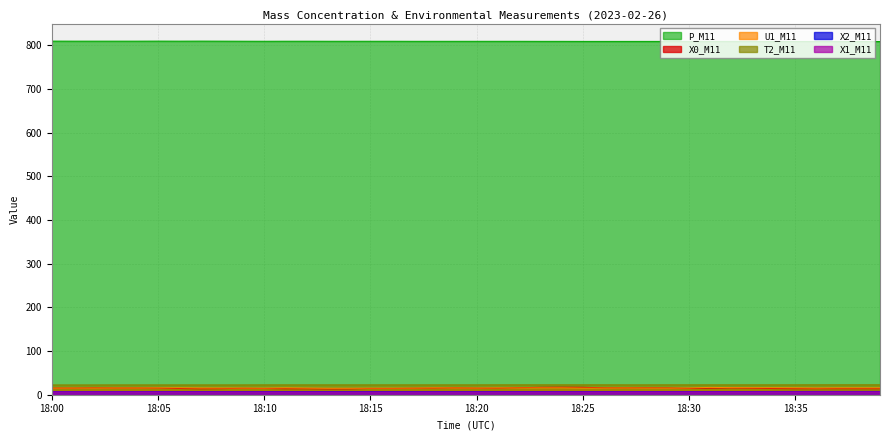

Reading left to right, what are all the values shown in this chart?

X0_M11: 15.3	15.2	15.7	15.3	15.4	15.2	14.2	13.6	13.9	14.8	14.2	13.7	13.6	13.2	13.3	14.3	14.2	14.8	15.2	15.7	15.0	15.0	16.0	17.0	17.3	17.1	15.8	15.7	15.8	15.6	14.5	14.9	15.4	14.8	14.1	13.8	13.8	13.8	13.8	13.8
X2_M11: 7.2	7.2	7.2	7.3	7.3	7.3	7.3	7.3	7.3	7.2	7.2	7.2	7.2	7.2	7.2	7.1	7.1	7.1	7.2	7.2	7.2	7.2	7.2	7.2	7.2	7.2	7.3	7.3	7.3	7.3	7.3	7.3	7.3	7.4	7.5	7.5	7.5	7.6	7.6	7.6
X1_M11: 6.6	6.6	6.6	6.6	6.7	6.6	6.6	6.6	6.5	6.5	6.5	6.5	6.4	6.4	6.4	6.3	6.3	6.4	6.4	6.4	6.4	6.4	6.5	6.5	6.5	6.5	6.5	6.6	6.6	6.6	6.6	6.6	6.6	6.6	6.6	6.6	6.7	6.7	6.7	6.7
P_M11: 809.8	809.7	809.7	809.7	809.7	809.8	809.7	809.8	809.7	809.6	809.5	809.6	809.6	809.5	809.5	809.5	809.5	809.4	809.4	809.4	809.4	809.4	809.4	809.3	809.3	809.2	809.2	809.2	809.2	809.2	809.2	809.2	809.2	809.1	809.0	809.0	809.0	808.9	808.9	808.9
U1_M11: 15.2	15.3	15.3	15.4	15.4	15.6	15.9	15.5	15.4	15.3	15.1	15.8	15.3	14.9	14.9	15.1	15.1	15.2	15.7	15.5	15.3	15.6	15.5	15.7	15.7	15.2	15.3	15.5	15.3	15.2	15.4	16.8	16.2	16.0	16.0	15.8	15.4	15.7	15.7	15.7
T2_M11: 22.5	22.5	22.5	22.6	22.6	22.6	22.6	22.6	22.6	22.6	22.7	22.7	22.7	22.7	22.7	22.7	22.7	22.7	22.7	22.7	22.7	22.8	22.8	22.8	22.8	22.8	22.8	22.7	22.7	22.8	22.8	22.8	22.8	22.8	22.8	22.8	22.9	22.9	22.9	22.9